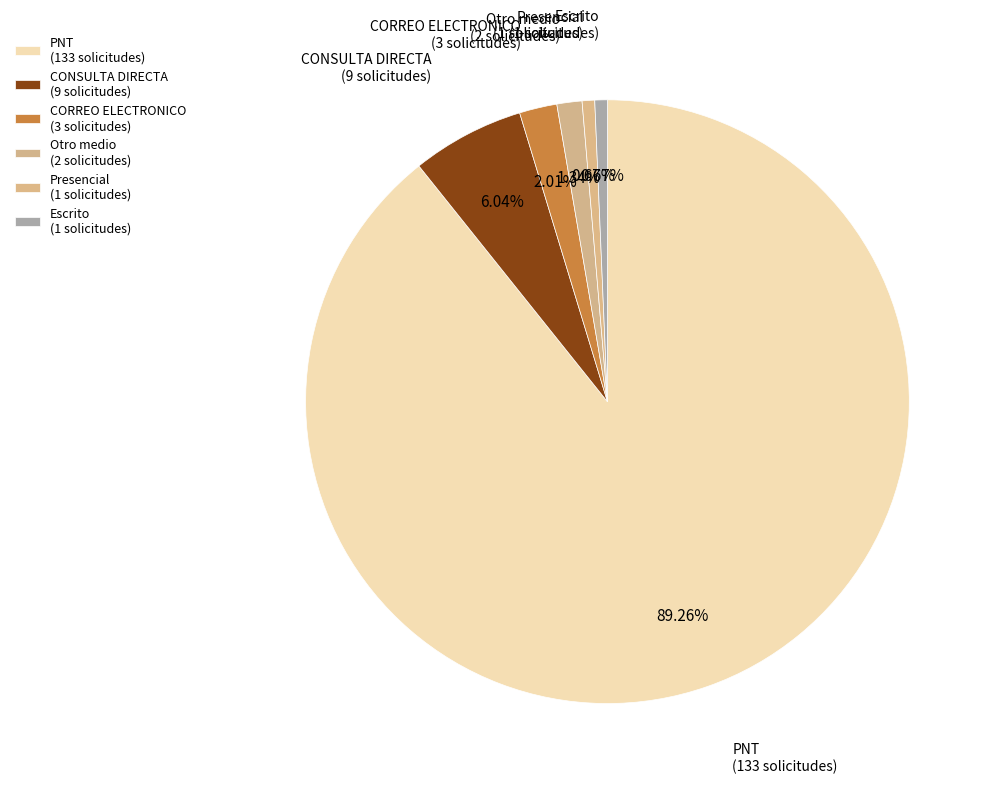

Count the number of slices in the pie.

6